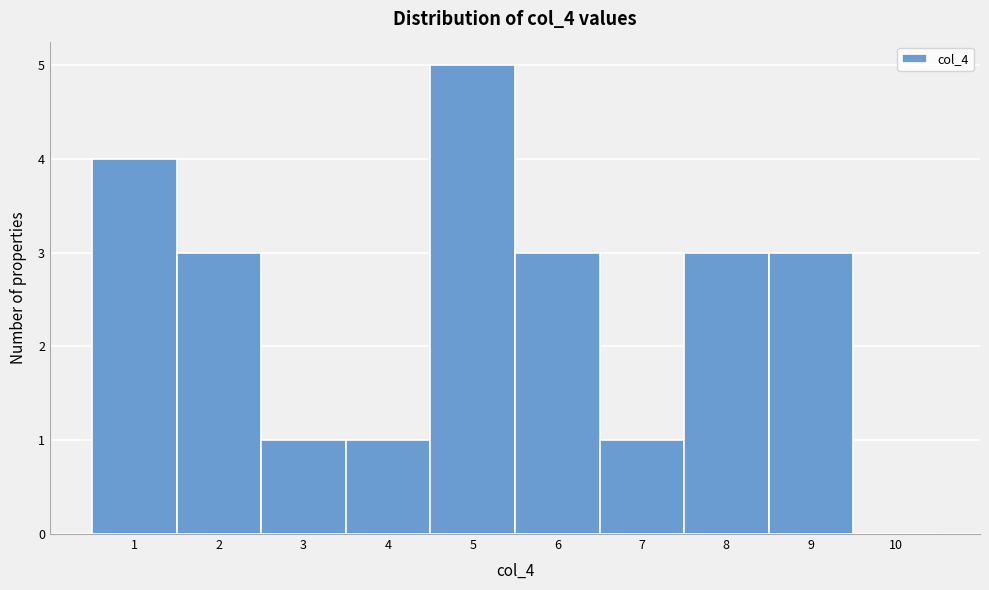

What is the height of the bar covering 6.5 to 7.5 on the x-axis? The values are not printed on the chart, so give them approximately, as read against the axis.

1